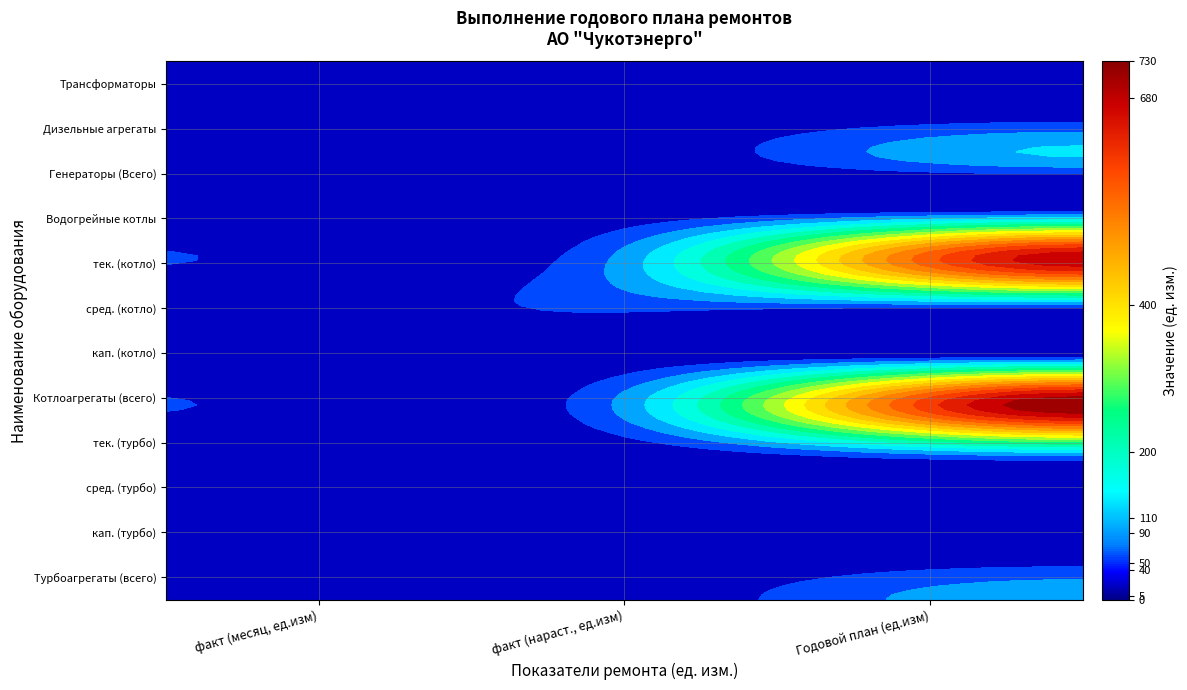

Is it true that текущий (котло) equals 949 at 2?

False